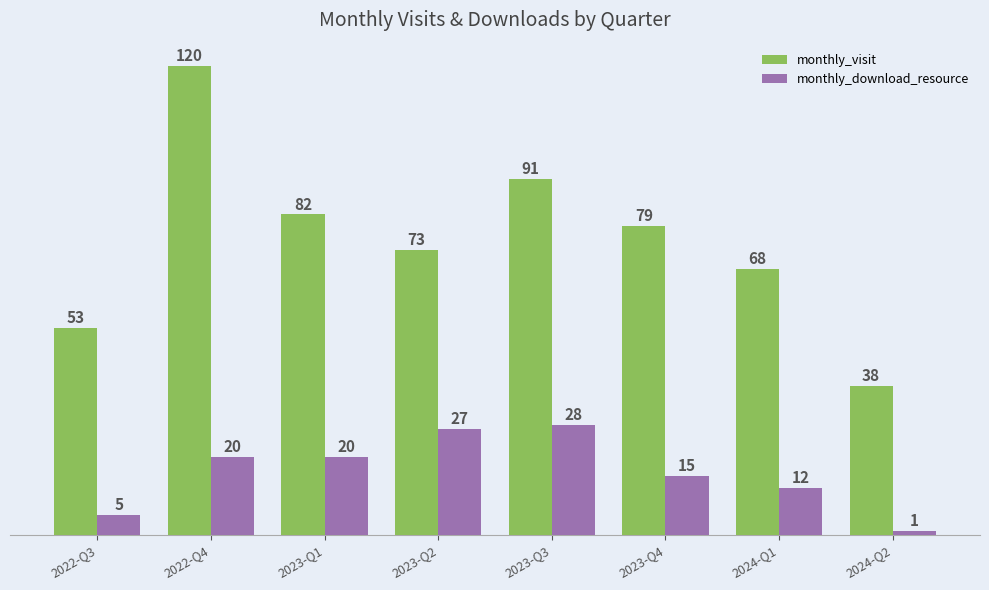

Is it true that monthly_visit equals 79 at 2023-Q4?

True